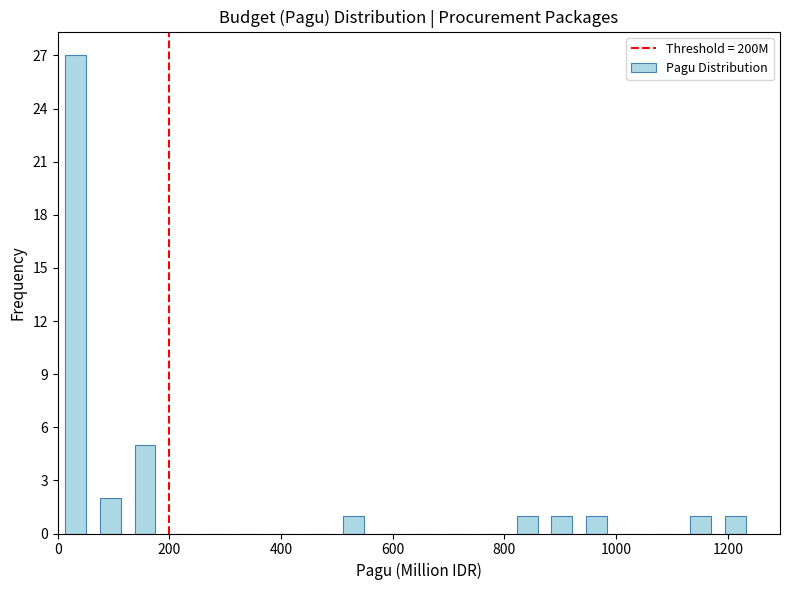

Read against the x-axis, roughly where is the centre of the tallest bar?

40